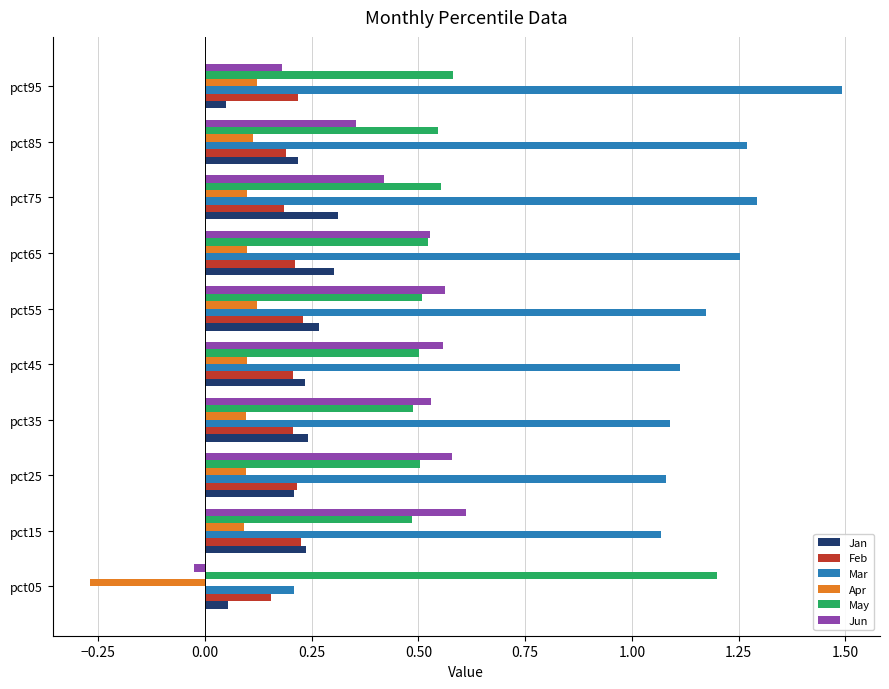

What is the highest value of the Mar series?

1.5